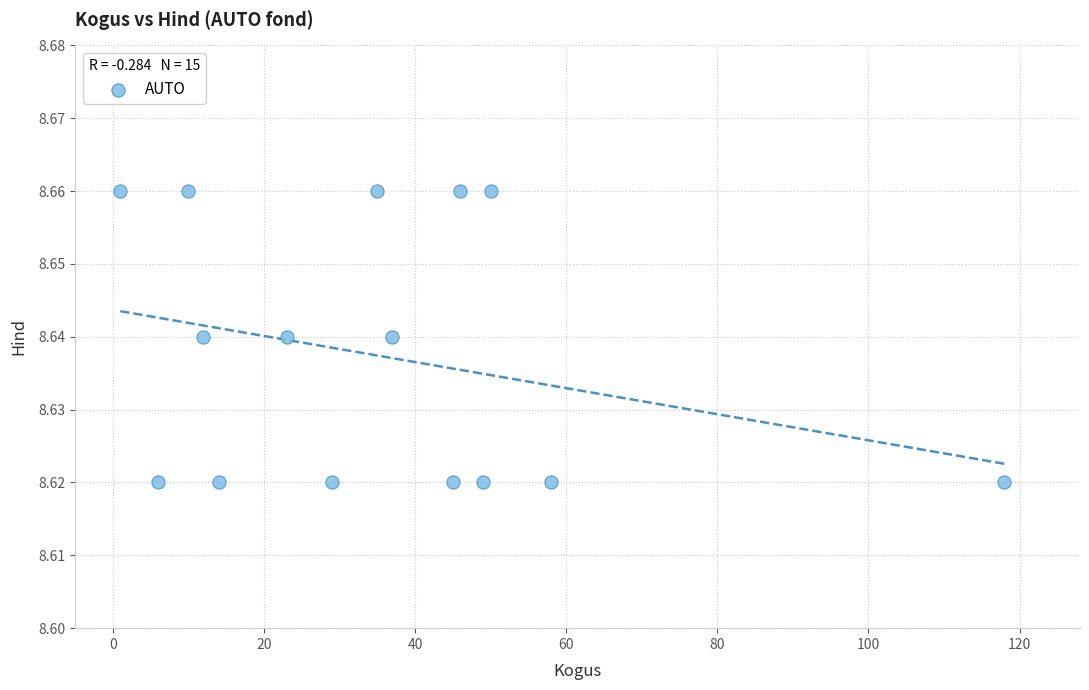

What is the range of X values (max minus min)?

117.0